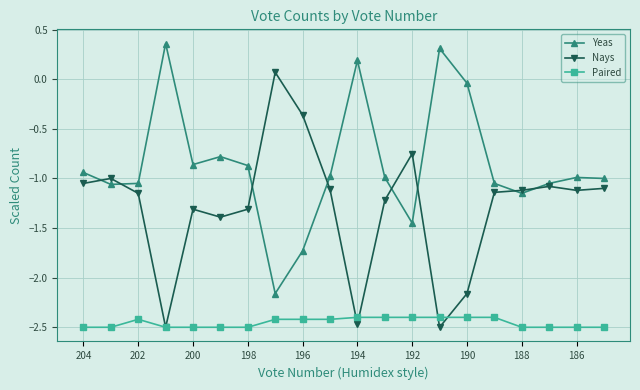

List the series in order of their overall mean, highest first.

Yeas, Nays, Paired